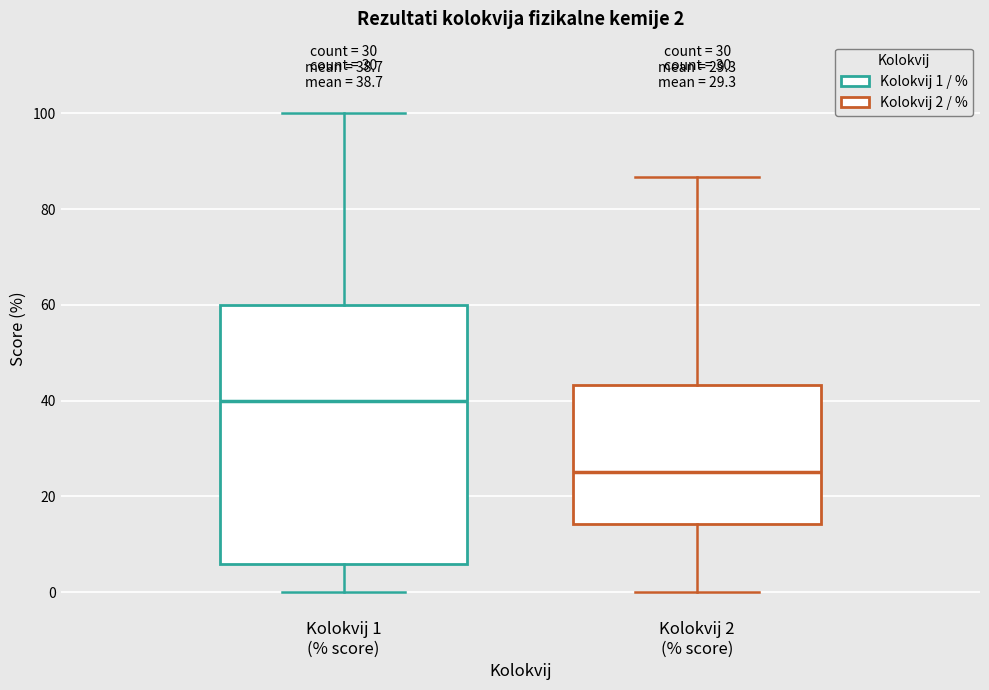

Which box's median line is the lowest?

Kolokvij 2 (% score)